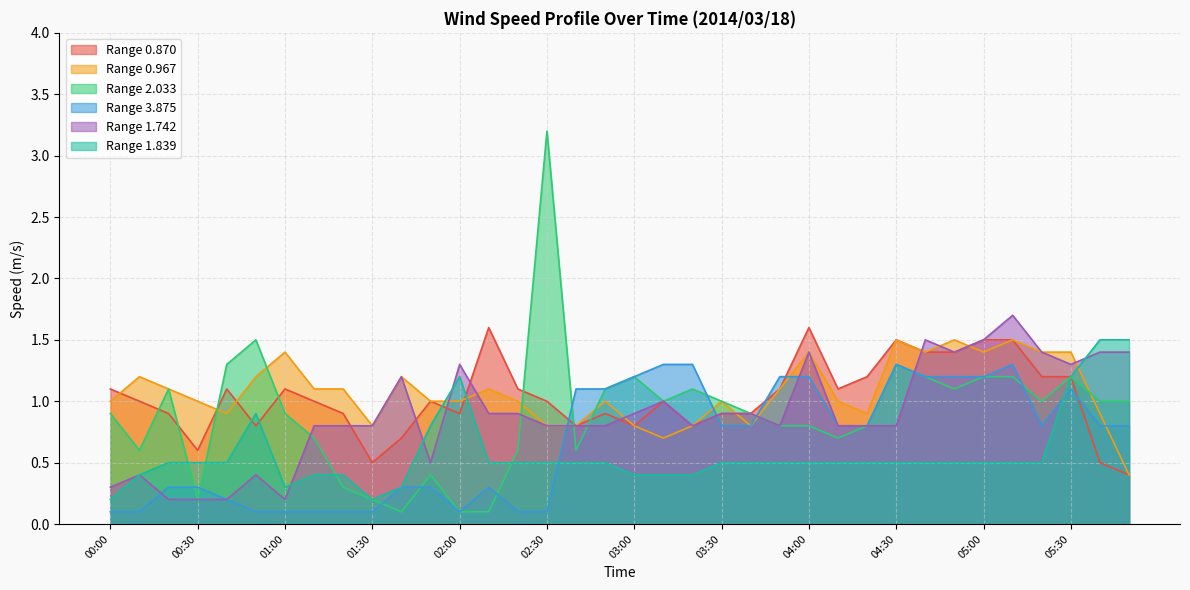

The 1.839 series shows 0.8 at 02:20. True or false?

False